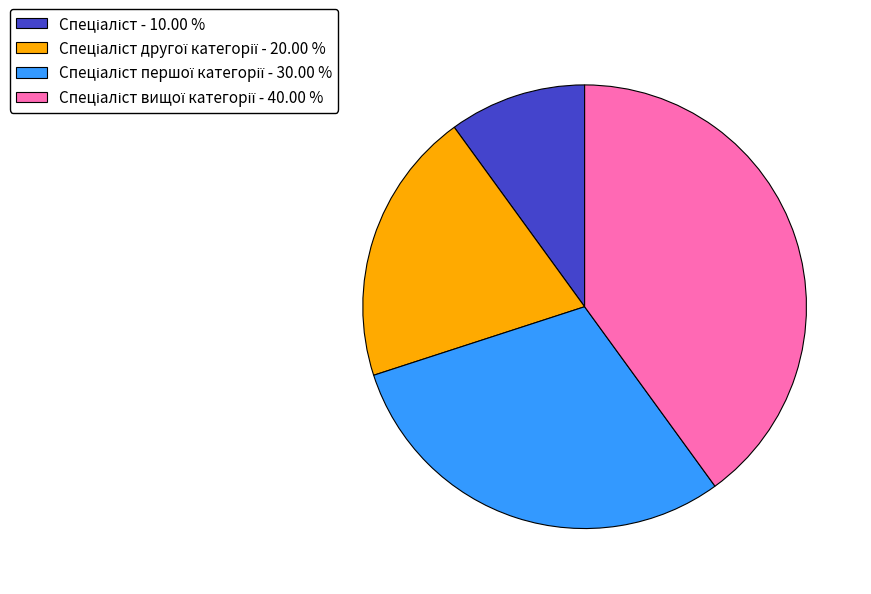

Is there a majority slice in this chart?

No